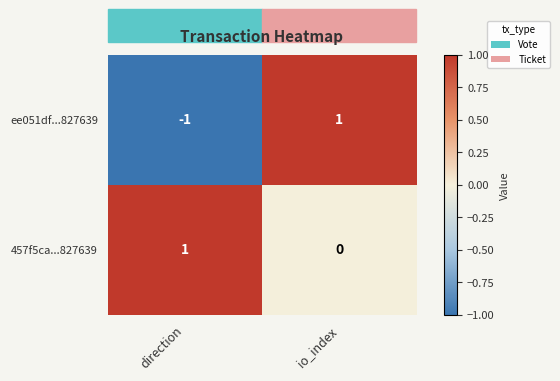

At which label is 457f5ca...827639 closest to 0?

io_index